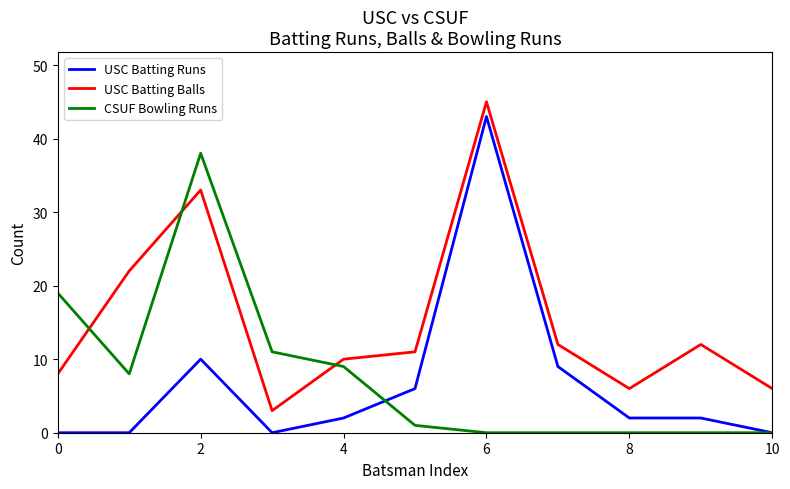

True or false: USC Batting Balls and USC Batting Runs intersect in this chart.

False